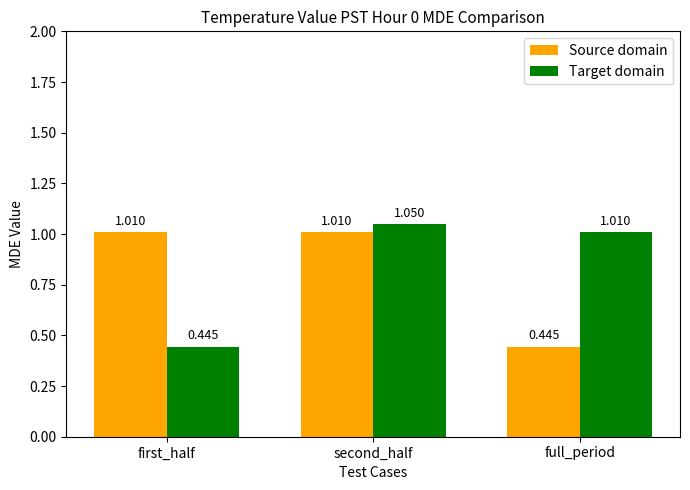

True or false: Target domain has a value of 1.7 at second_half.

False